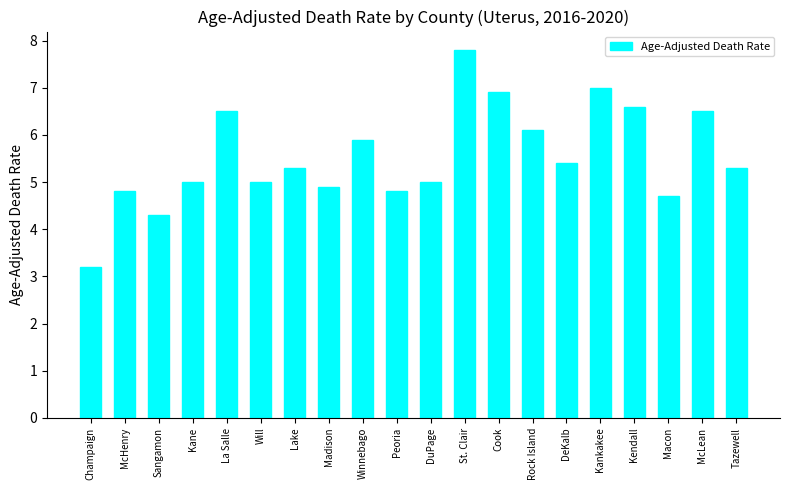

What is the label of the 7th bar from the left?

Lake